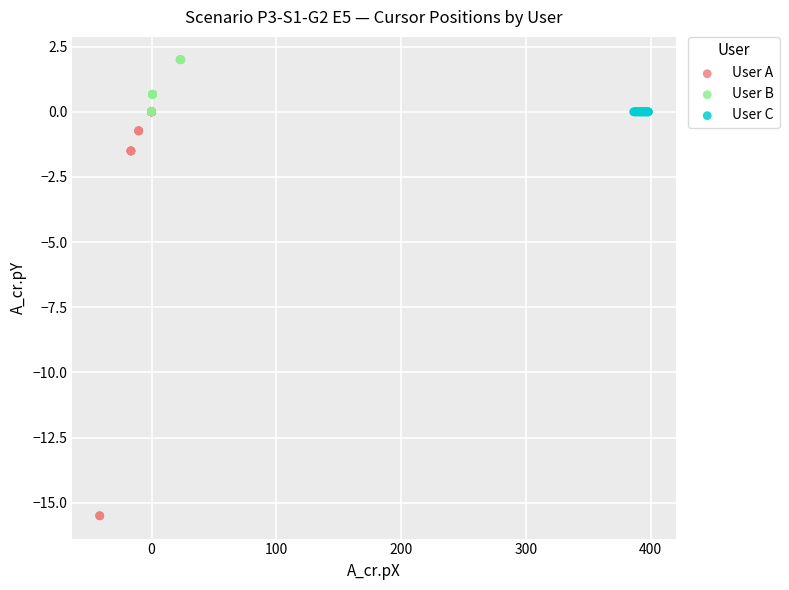

Which series reaches the minimum Y coordinate?

User A